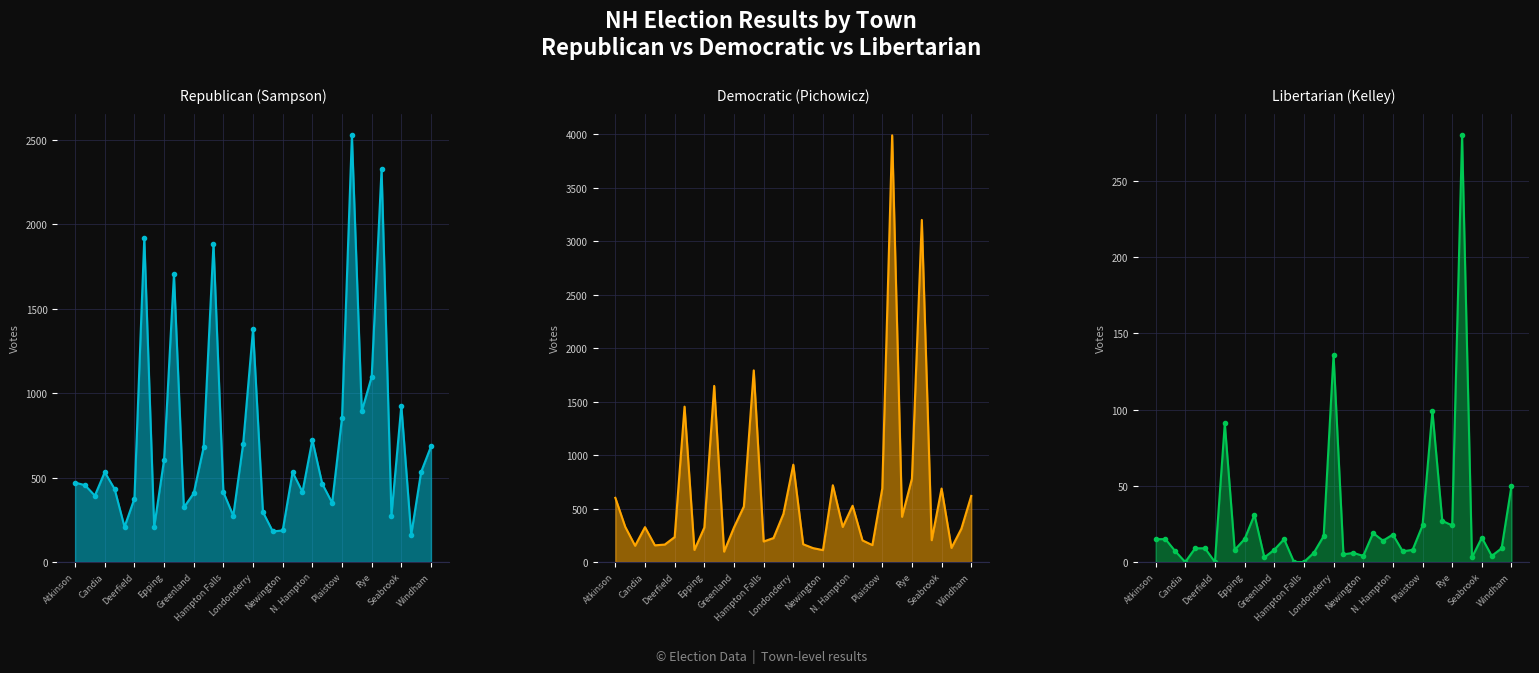

The Libertarian (Kelley) line series shows 174 at Candia. True or false?

False